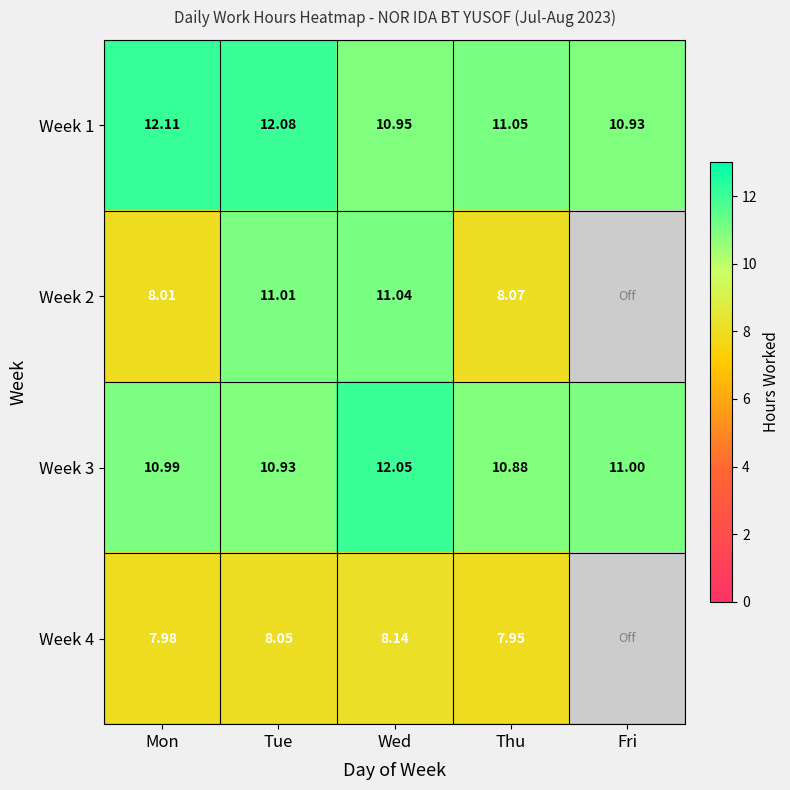

What is the maximum value shown in the chart?

12.1